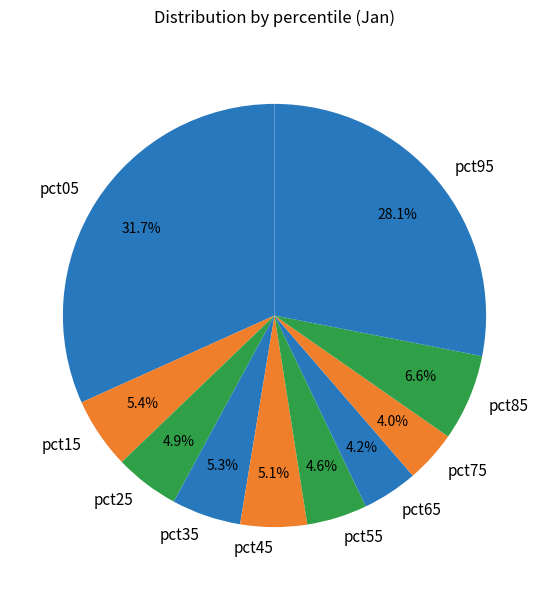

Does pct95 represent more than half of the total?

No